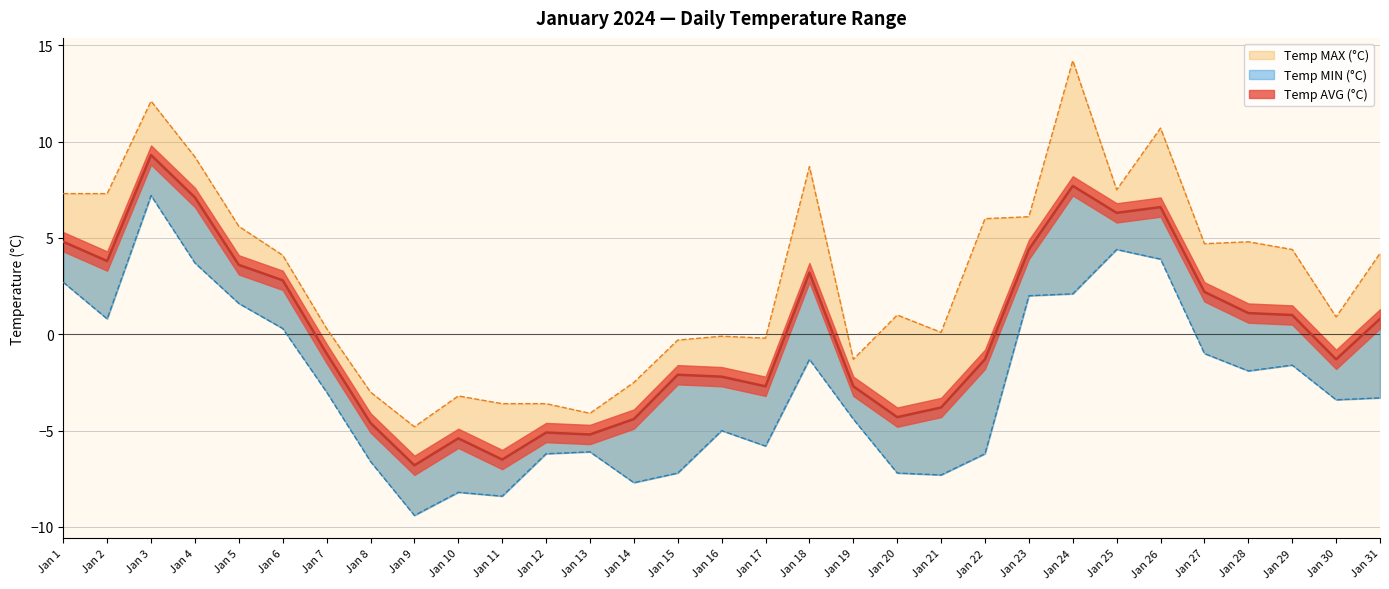

List the labels in order of Temp AVG (°C) value, largest first.

Jan 3, Jan 24, Jan 4, Jan 26, Jan 25, Jan 1, Jan 23, Jan 2, Jan 5, Jan 18, Jan 6, Jan 27, Jan 28, Jan 29, Jan 31, Jan 7, Jan 22, Jan 30, Jan 15, Jan 16, Jan 17, Jan 19, Jan 21, Jan 20, Jan 14, Jan 8, Jan 12, Jan 13, Jan 10, Jan 11, Jan 9